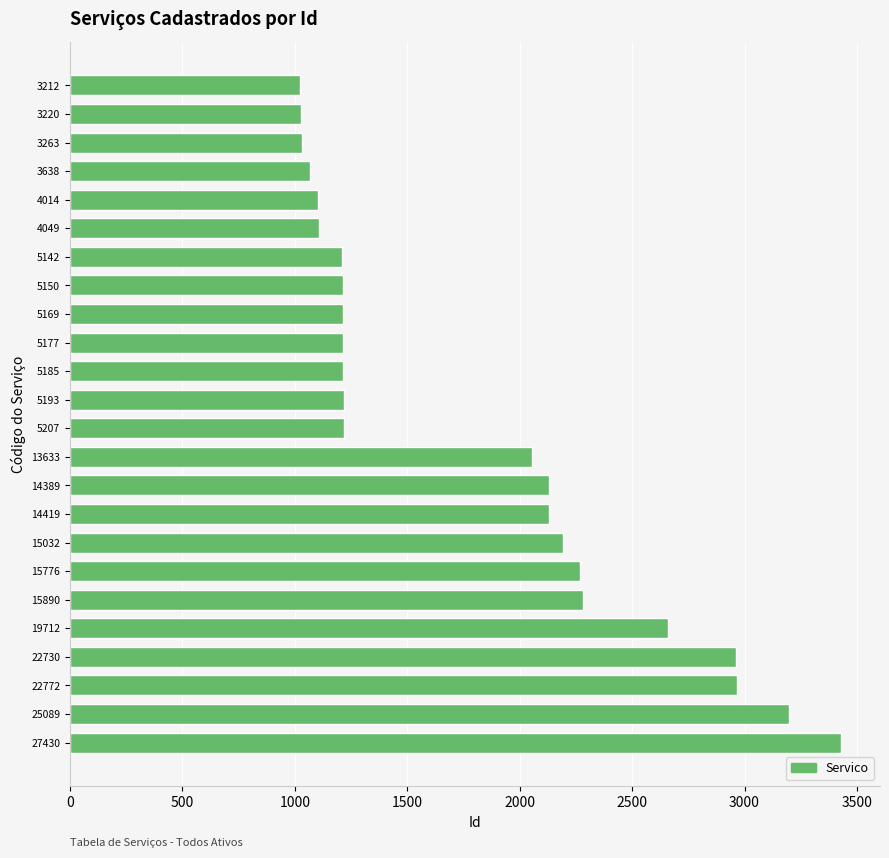

Is it true that the value at 19712 is 2659?

True